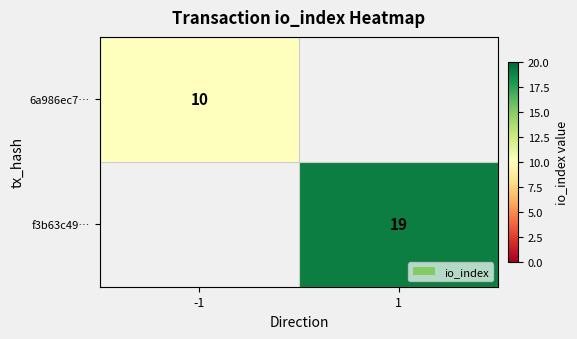

At how many categories does at least one series exceed 16?

1